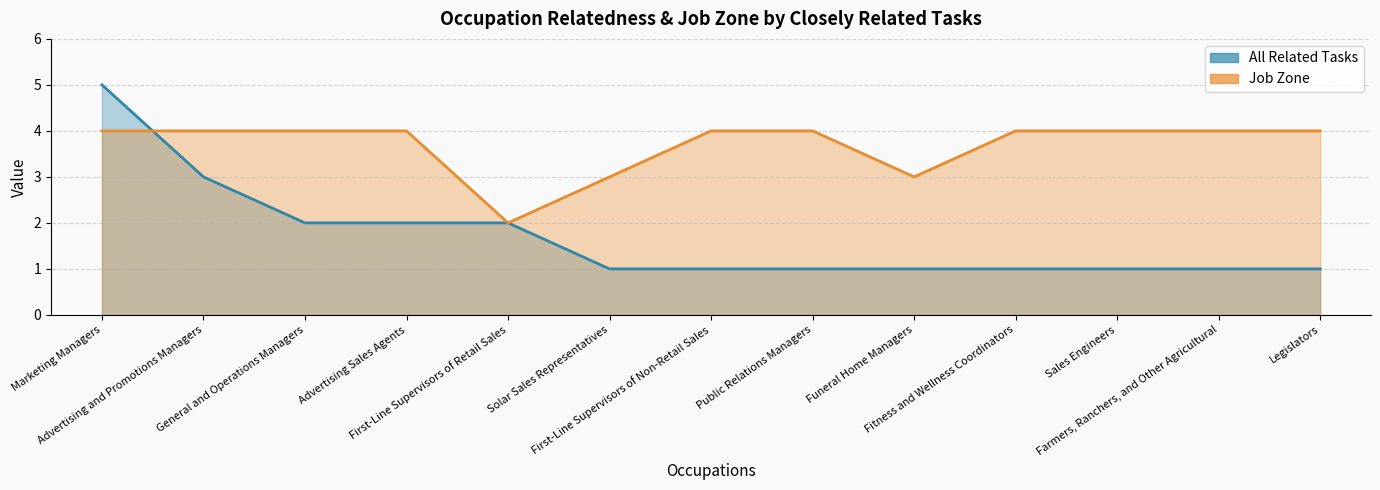

What is the label of the 10th point from the right?

Advertising Sales Agents